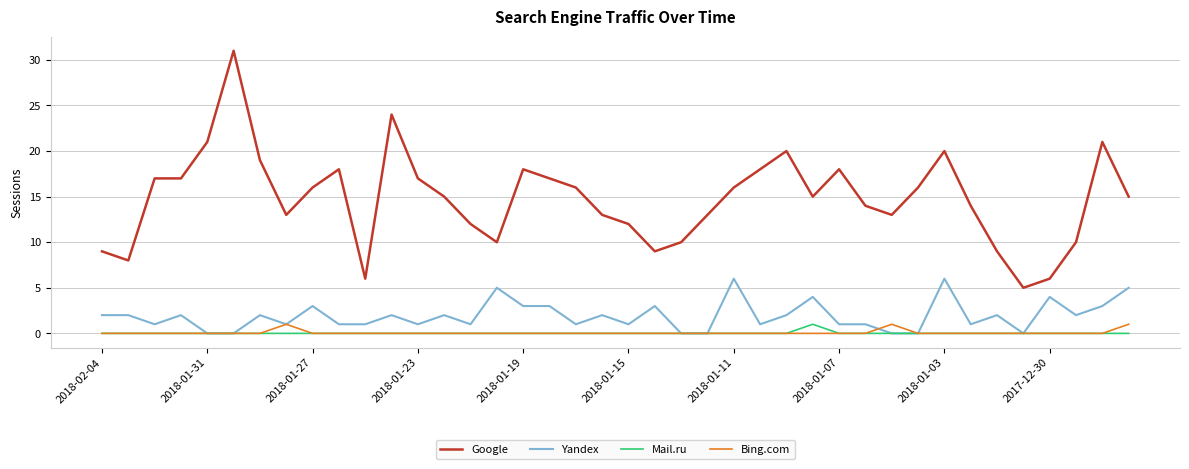

True or false: Google and Bing.com intersect in this chart.

False